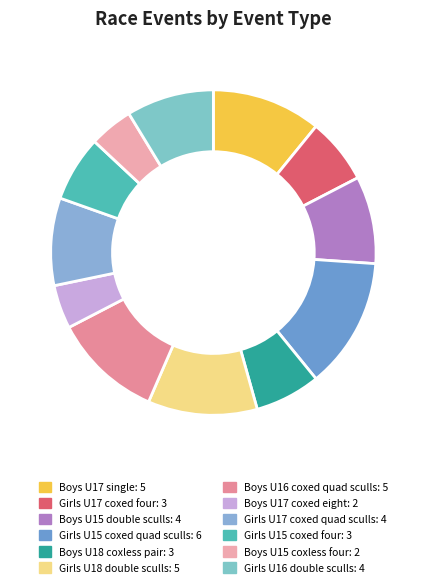

To the nearest percent, what percentage of the pie is Boys U15 coxless four?

4%